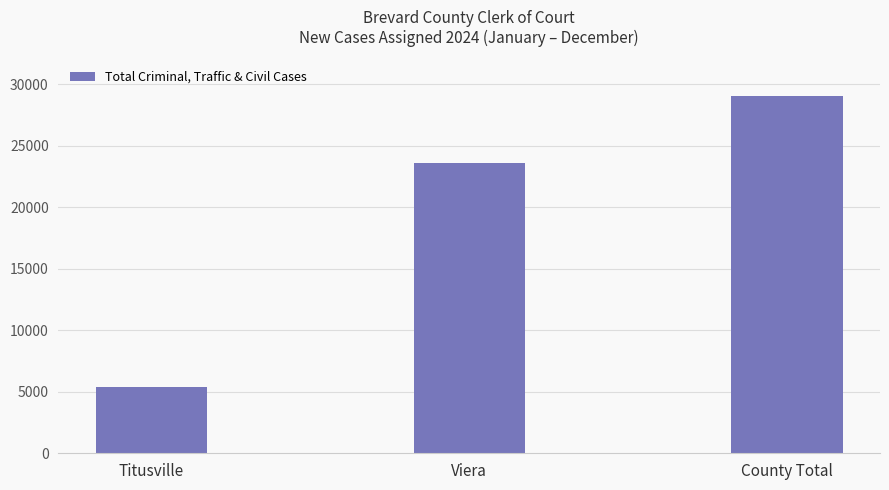

What is the greatest value displayed?

29032